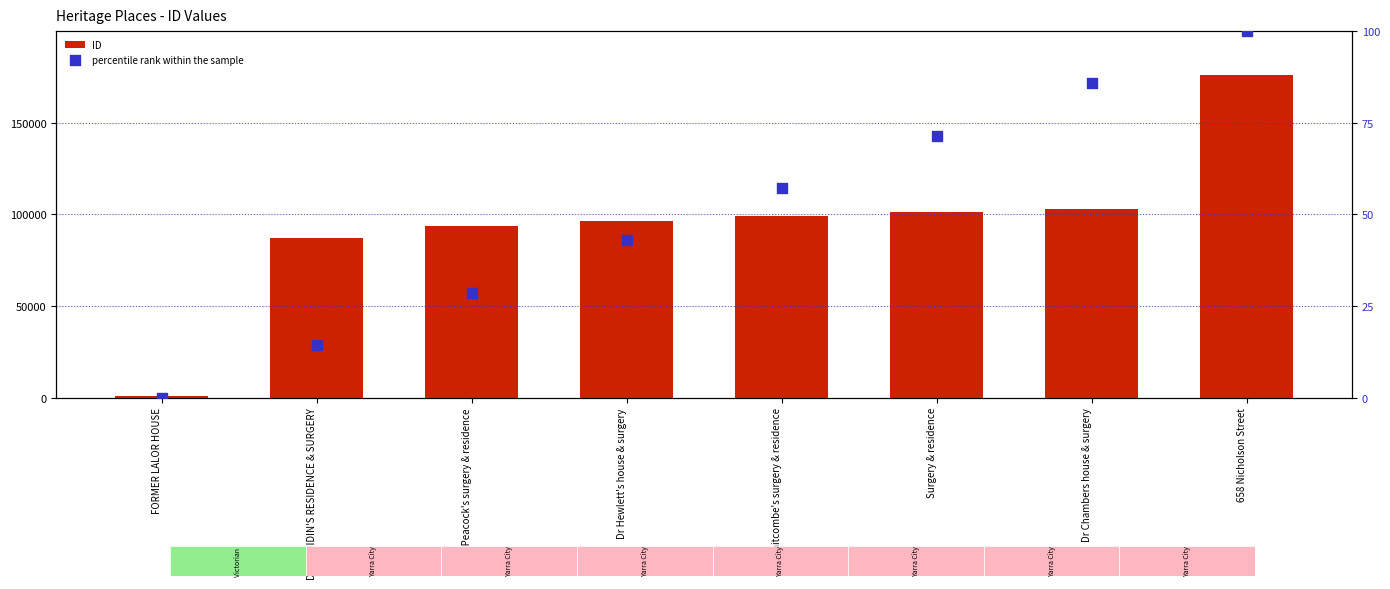

Is the value of ID at Surgery & residence greater than the value of percentile rank within the sample at Dr Whitcombe's surgery & residence?

Yes